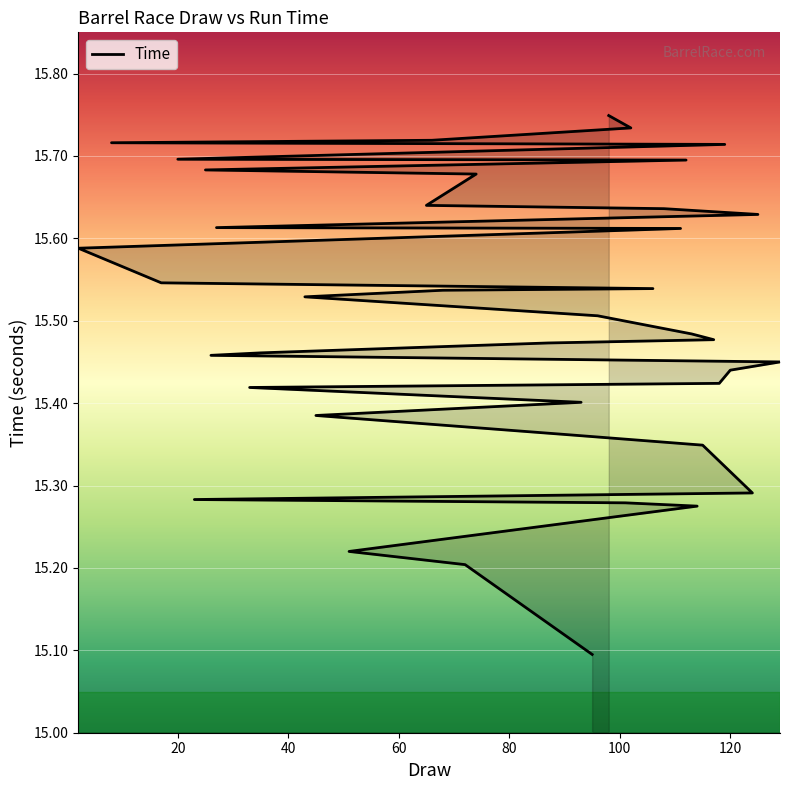

Does the chart display data point markers on the line(s)?

No